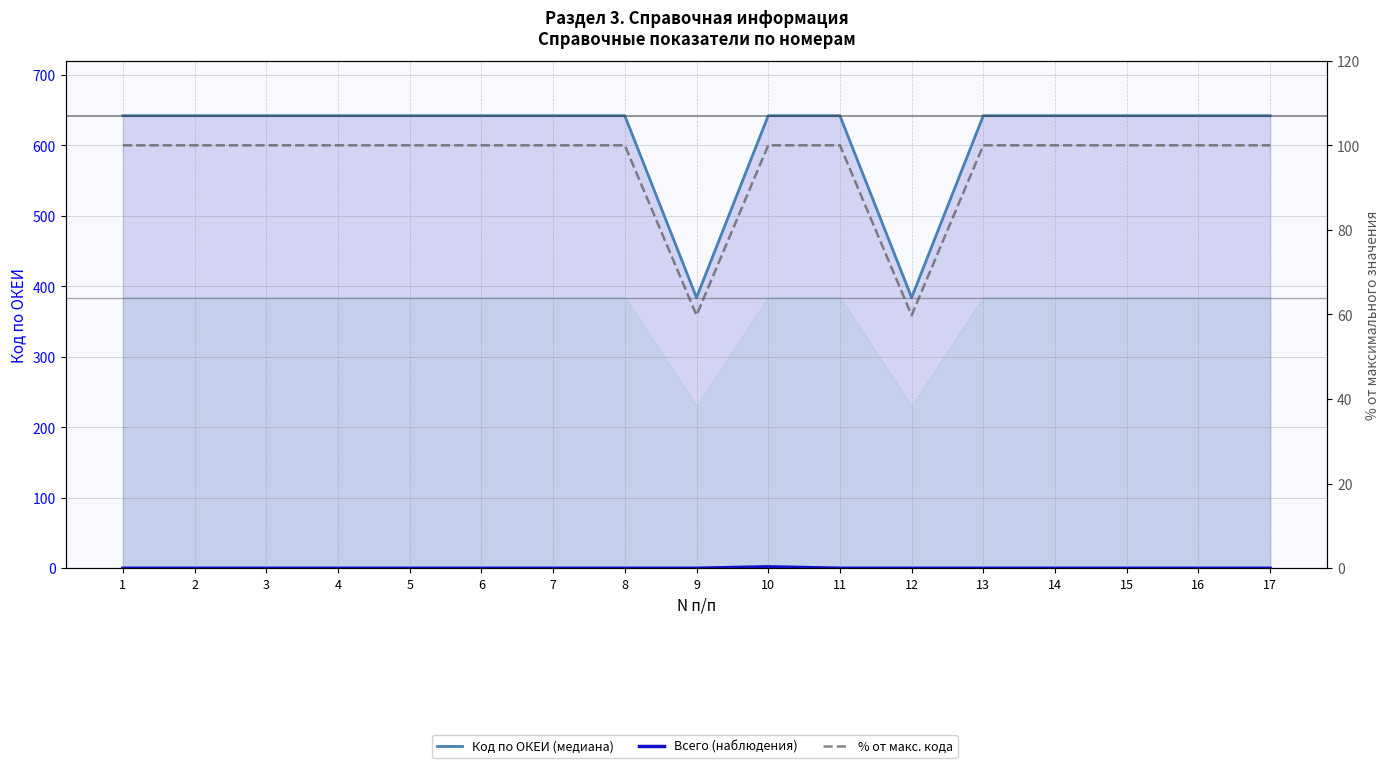

How many values in the Всего (наблюдения) series exceed 0?

1